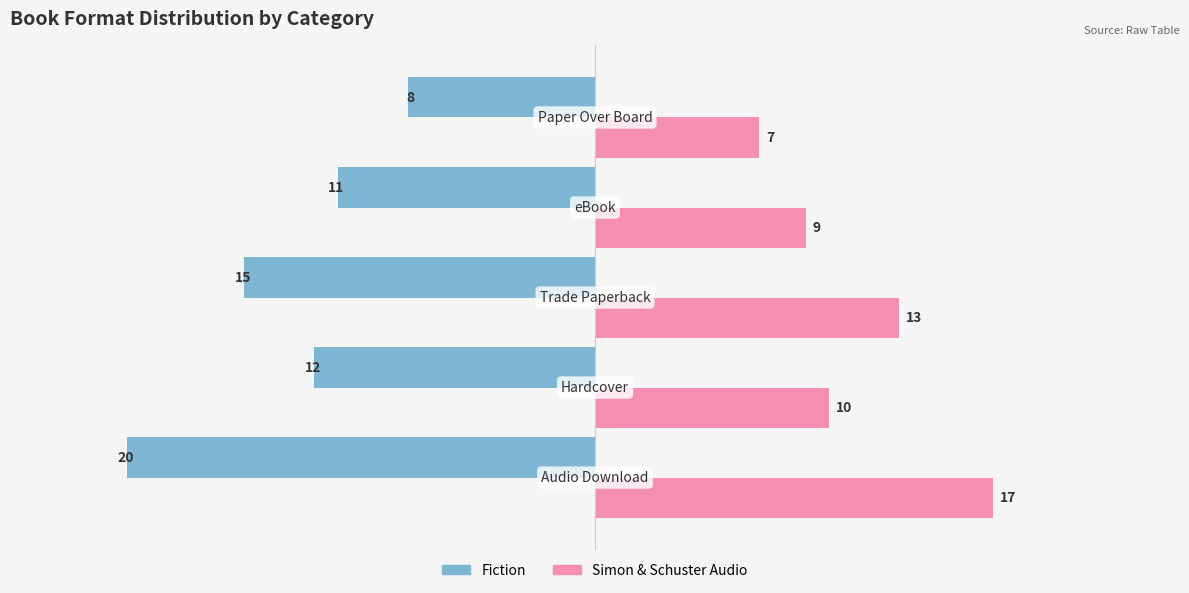

What are all the series names shown in the legend?

Fiction, Simon & Schuster Audio